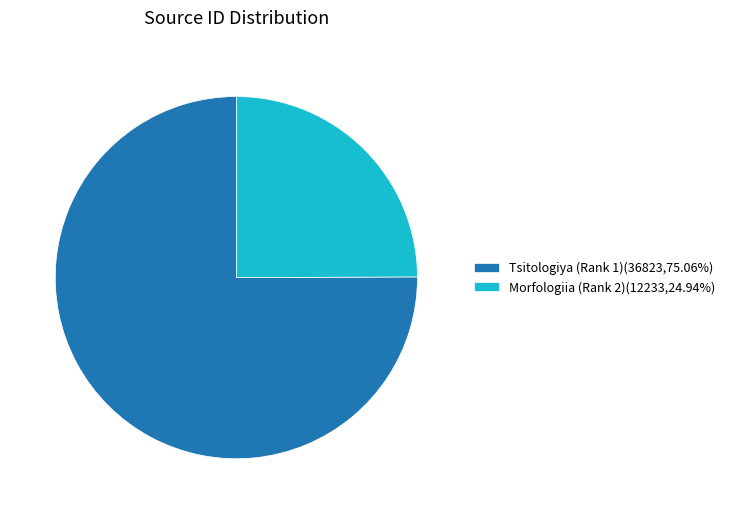

Count the number of slices in the pie.

2